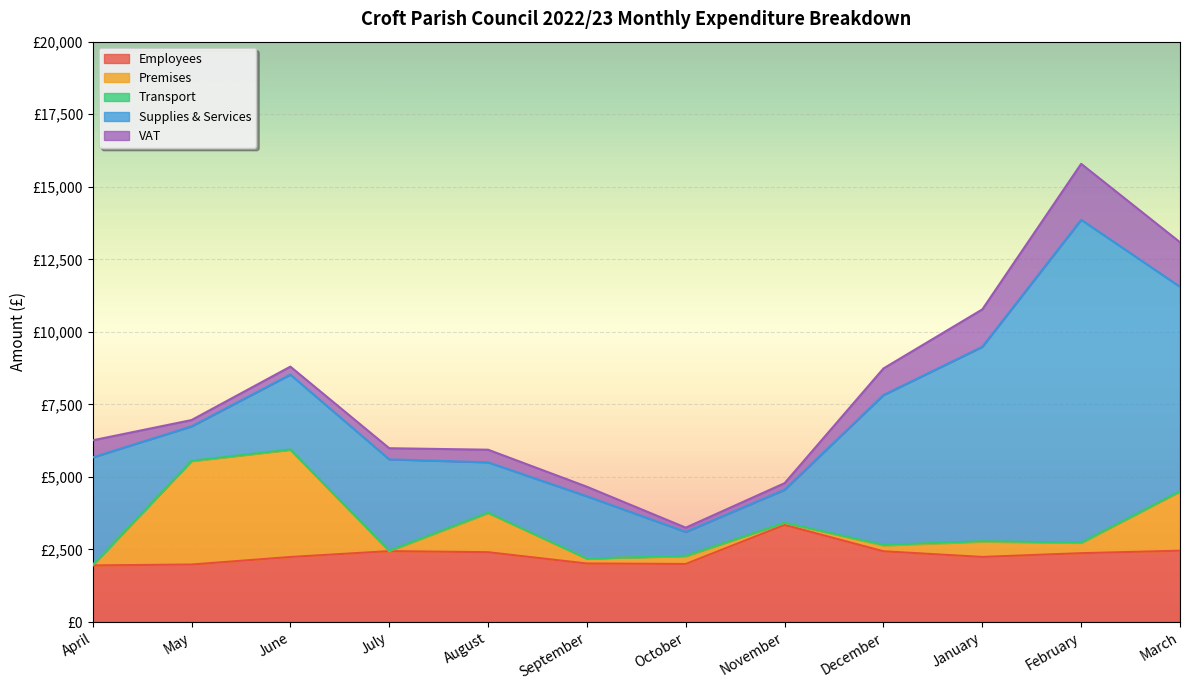

At which category is the sum across all series the highest?

February